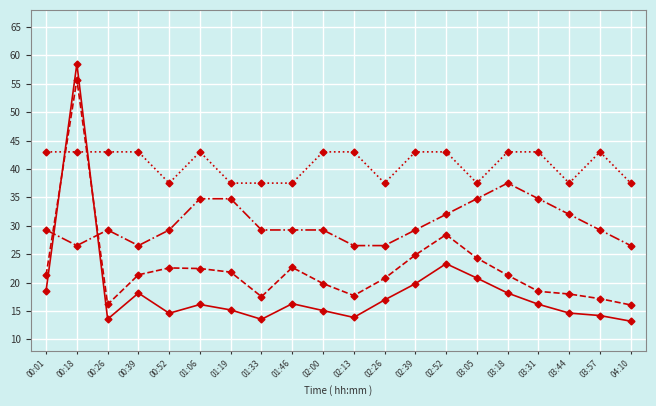

What is the difference between the highest and lowest values at 03:57?

28.8